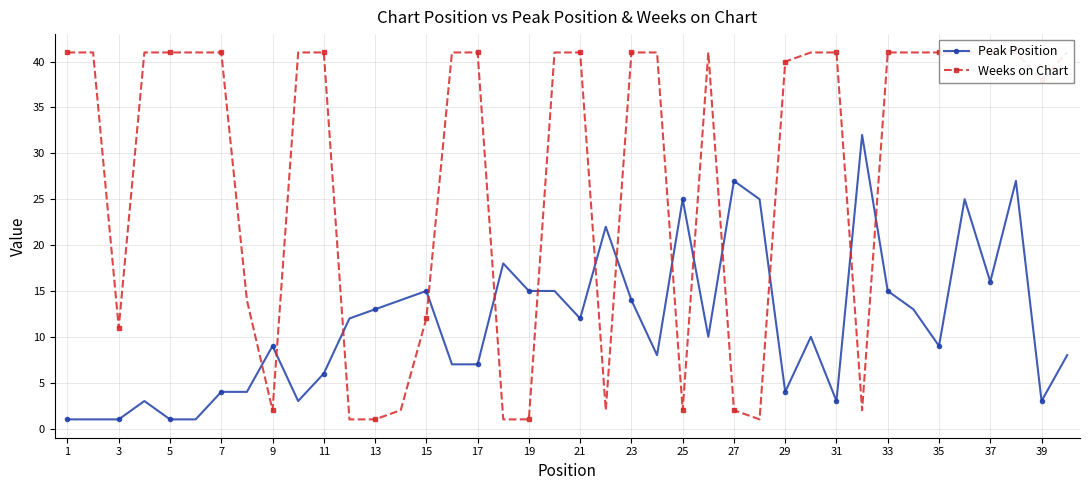

The value of Peak Position at 13 is 13. True or false?

True